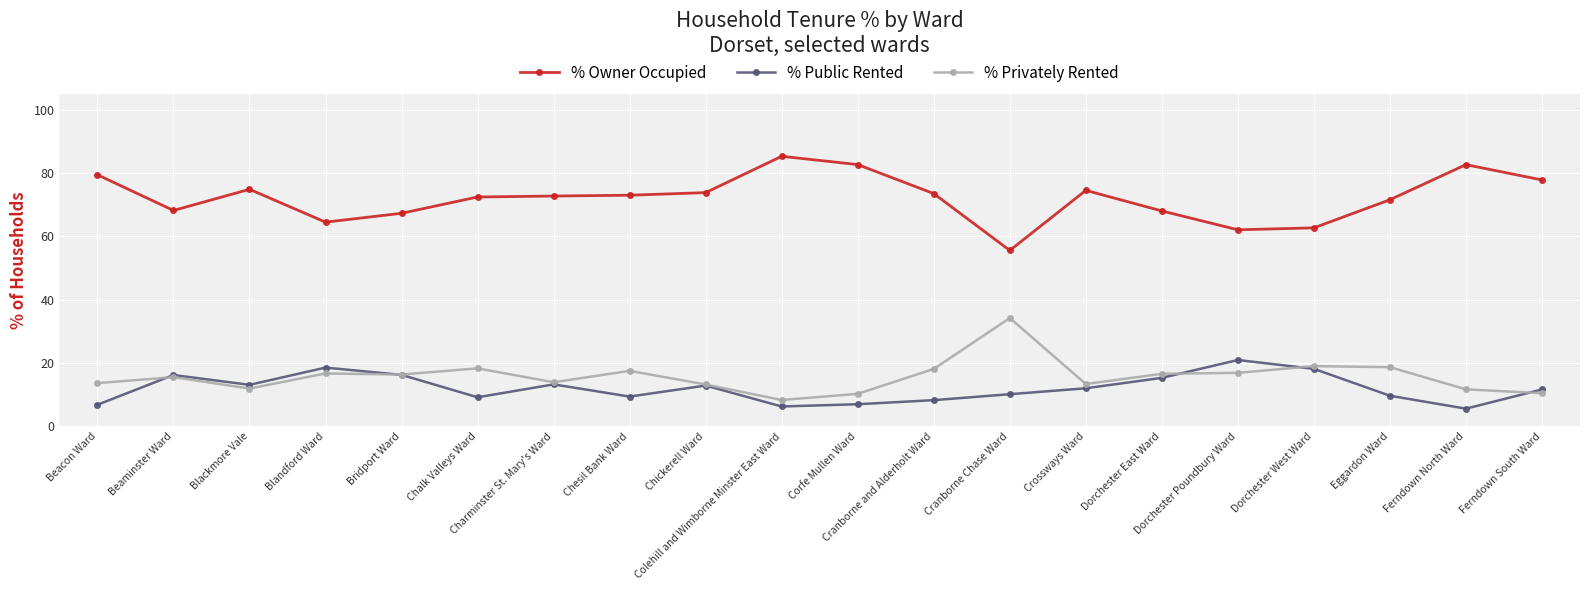

Which series has the largest total across all categories?

% Owner Occupied